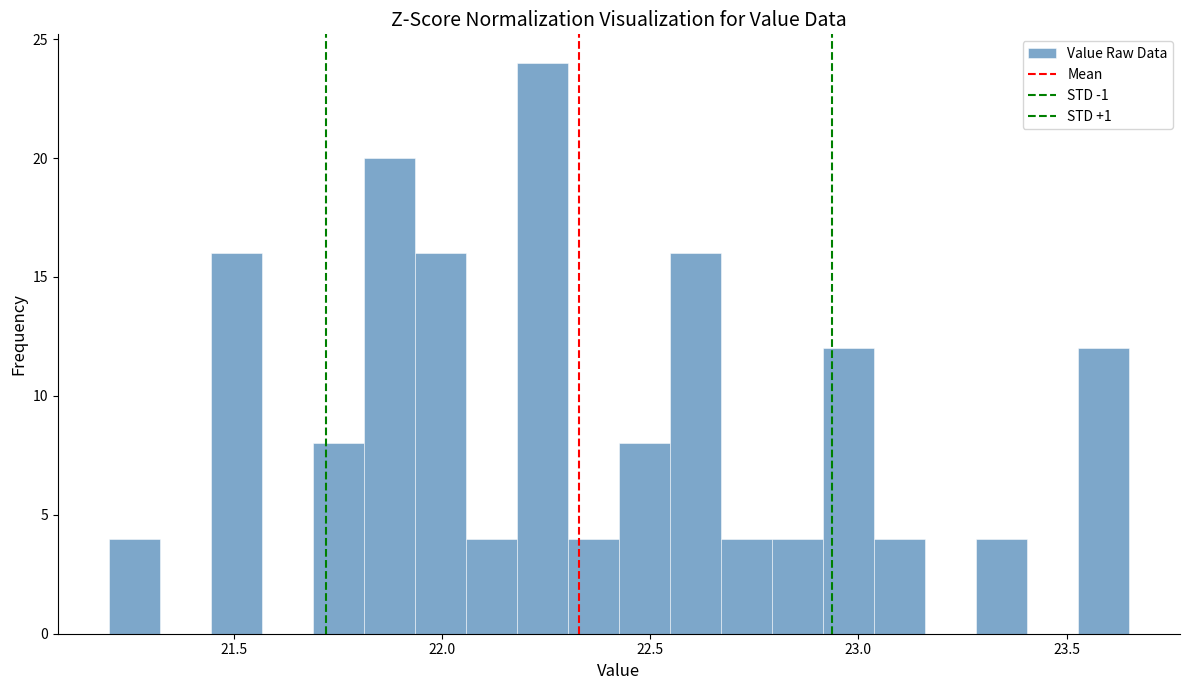

Read against the x-axis, roughly where is the centre of the tallest bar?

22.25